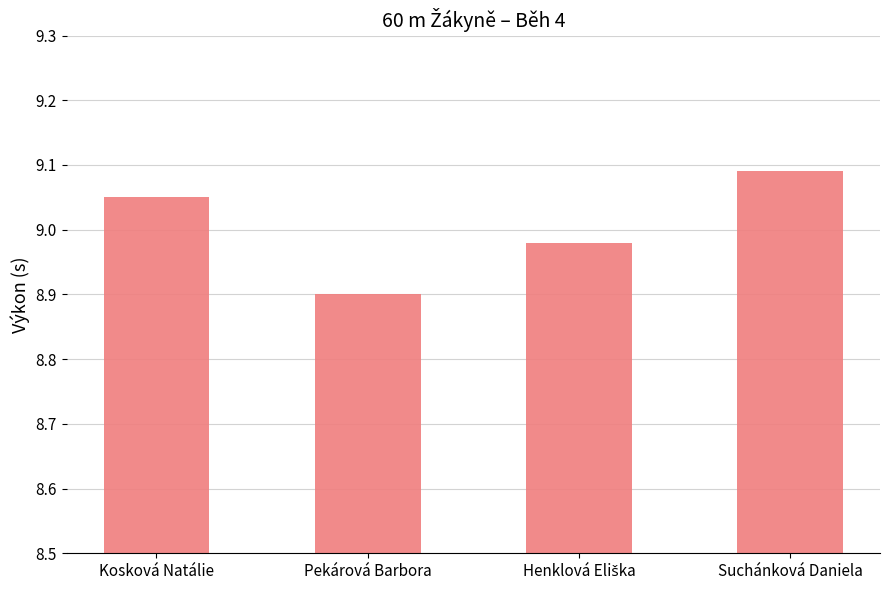

What is the difference between the maximum and minimum values?

0.2